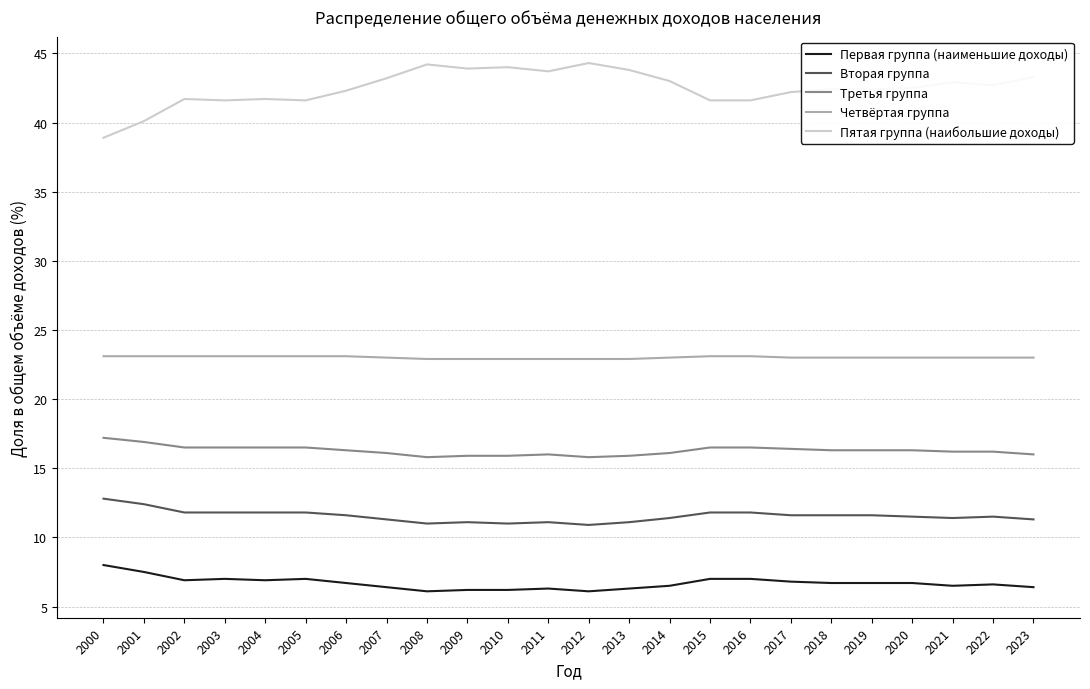

Rank the series at 2000 from highest to lowest value.

Пятая группа (наибольшие доходы), Четвёртая группа, Третья группа, Вторая группа, Первая группа (наименьшие доходы)